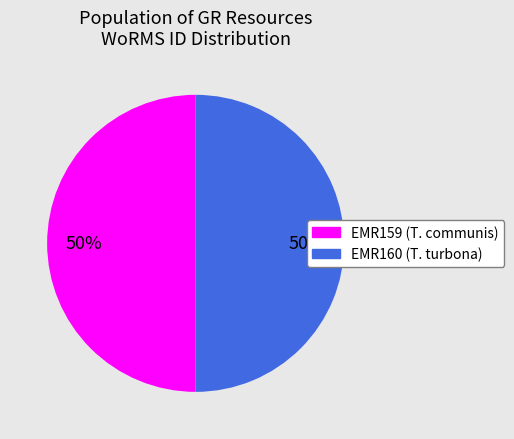

How many segments does this pie chart have?

2